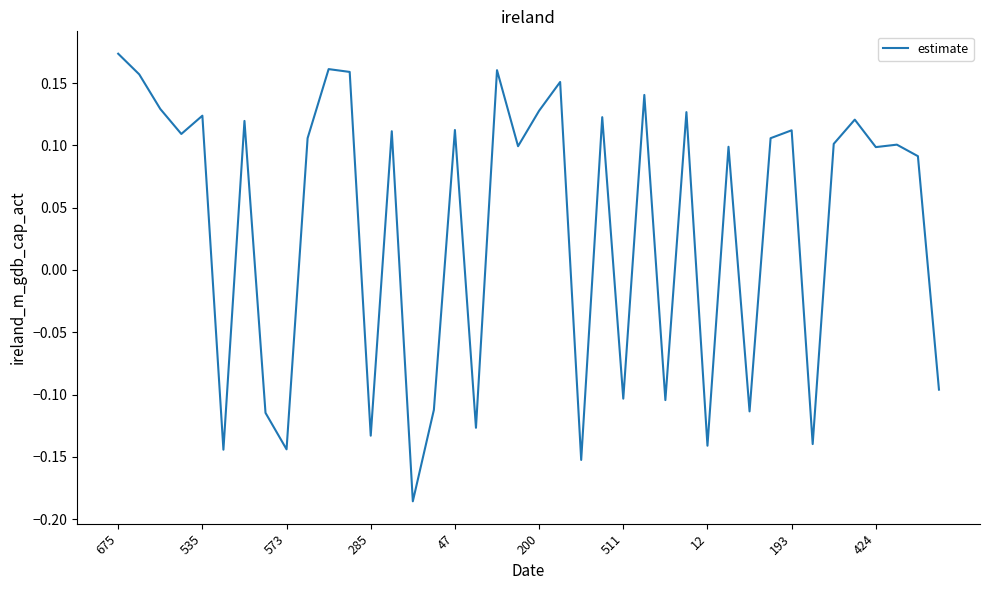

How many values exceed 0?

26